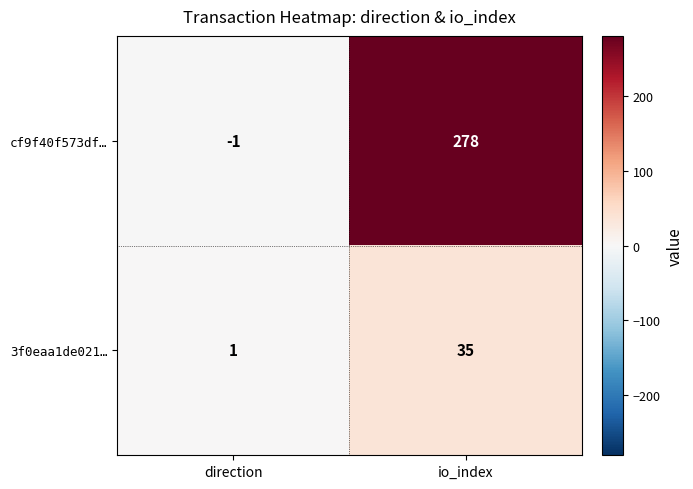

Which series has the largest range (max minus min)?

cf9f40f573df…